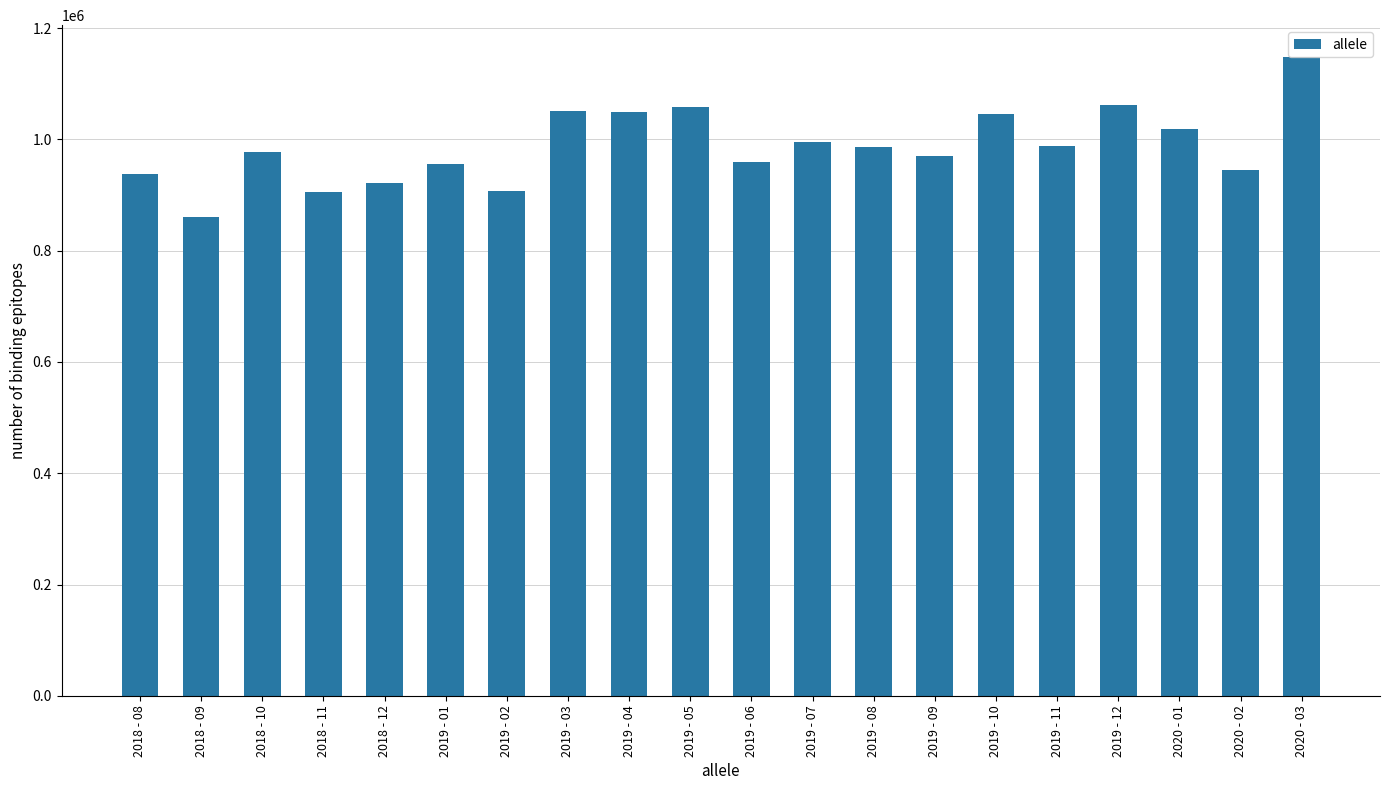

Read the value at 2019 - 01.

955779